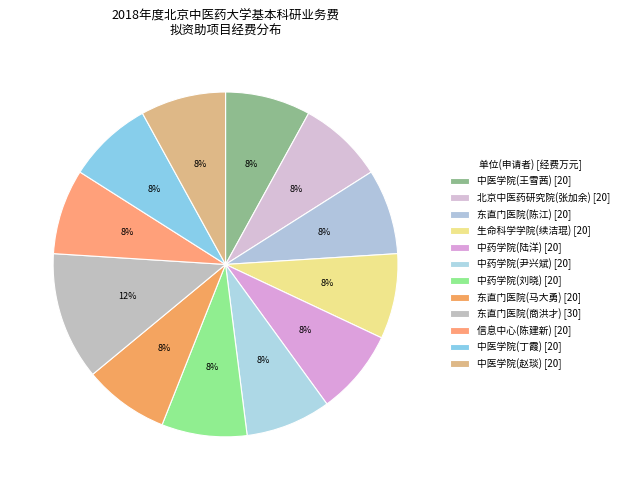

How many segments does this pie chart have?

12